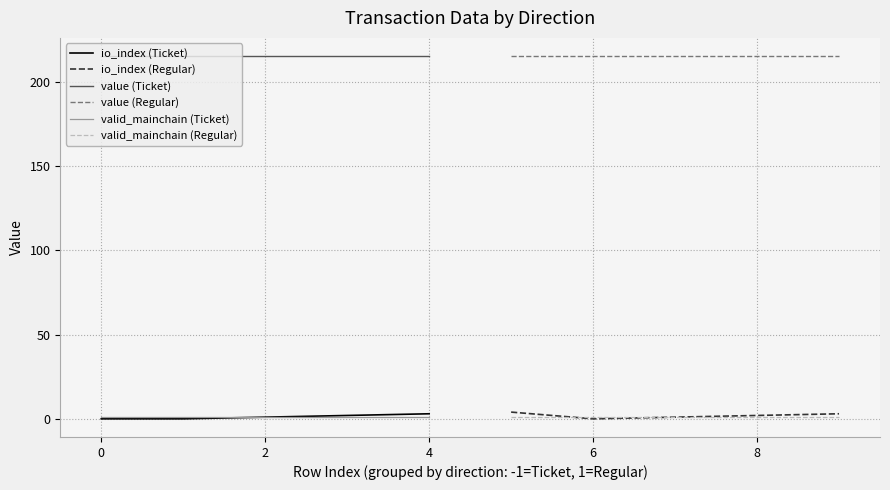

What is the greatest value displayed?

215.4